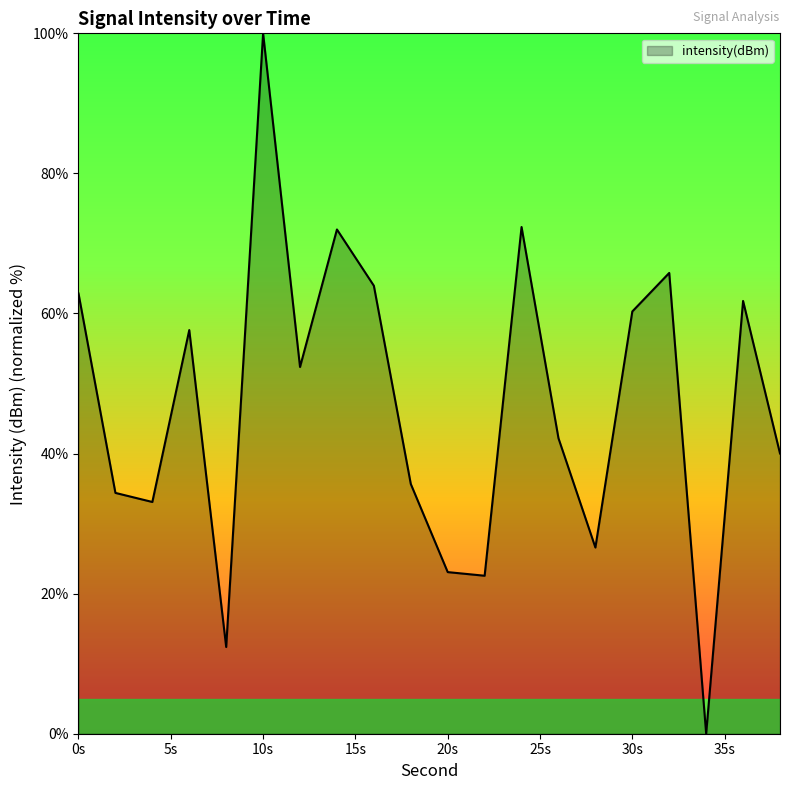

What is the greatest value displayed?

100.0